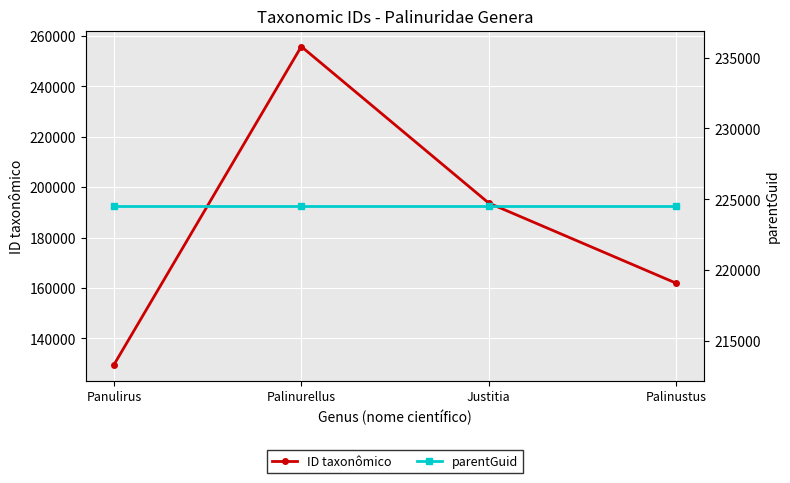

Reading left to right, what are all the values shown in this chart?

ID taxonômico: 129481	255865	193732	161903
parentGuid: 224554	224554	224554	224554